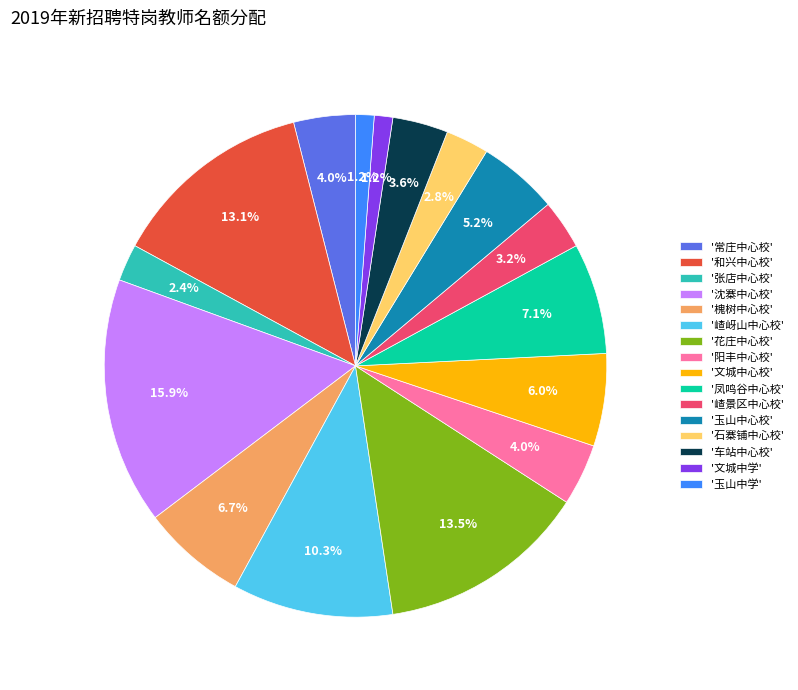

Which category has the biggest portion of the pie?

'沈寨中心校'